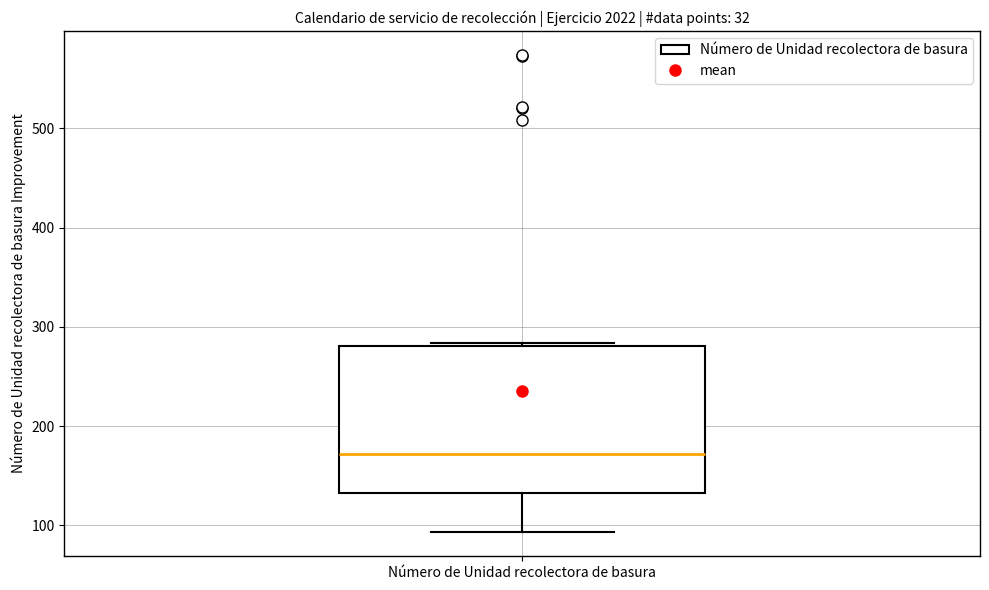

Read this box plot against the y-axis: the position of the median line, the range covered by the box, and the ends of both whiskers. The values are not printed on the chart, so give them approximately, as read against the axis.

median 170, box 130 to 280, whiskers 90 to 280 (just above the box's upper edge)